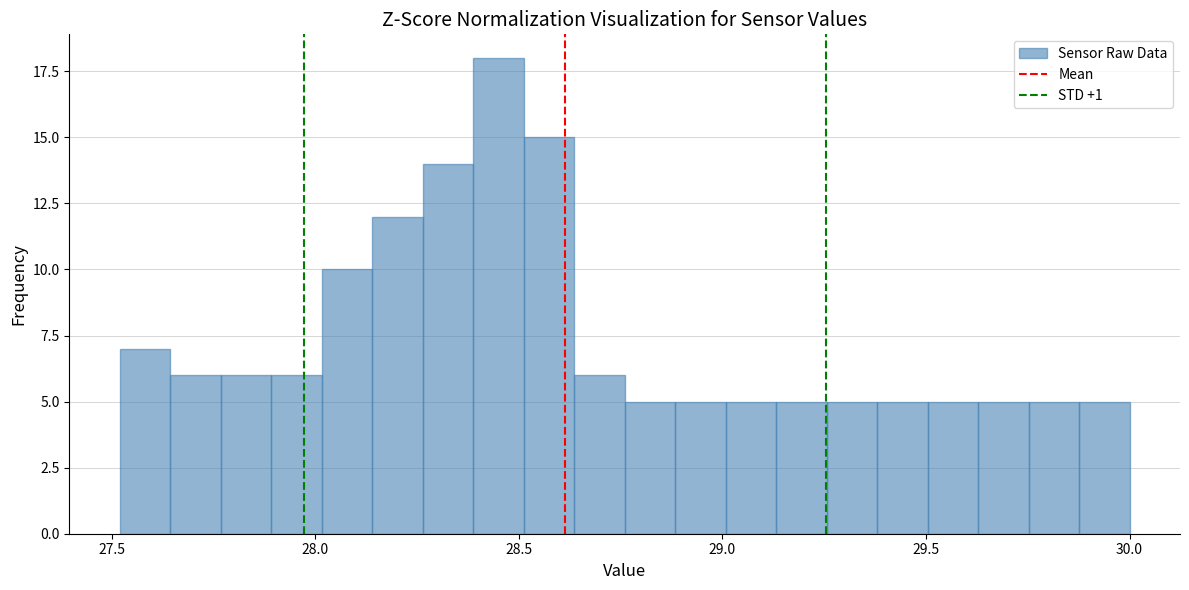

Around what value on the x-axis is the tallest bar? Give the approximate position of its centre, as read against the axis.

28.45